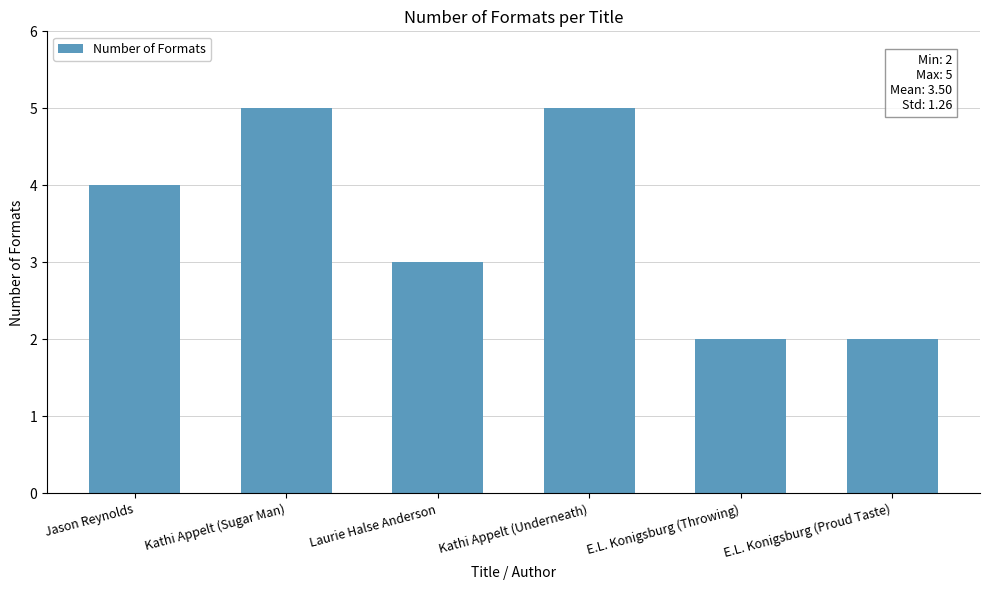

Reading right to left, extract all data points from this chart.

2	2	5	3	5	4